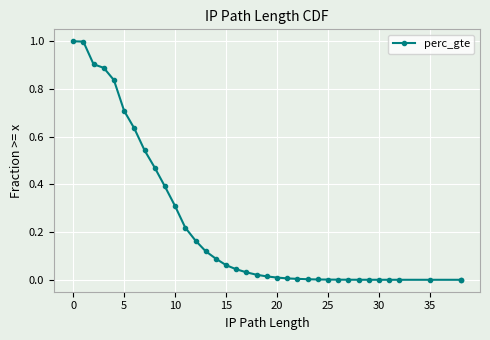

How many lines are shown in the chart?

1